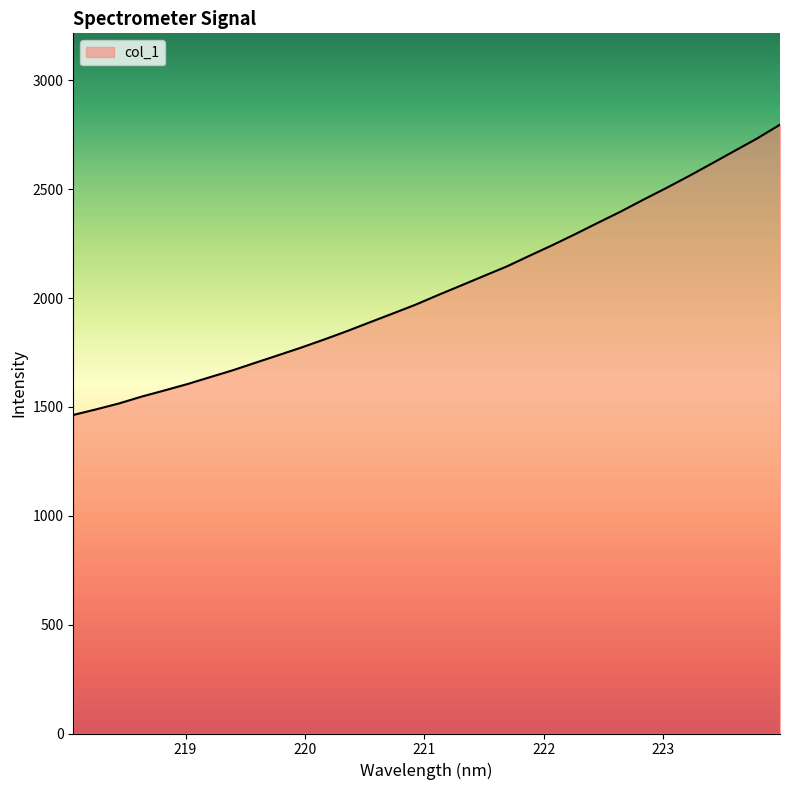

What is the smallest value displayed?

1463.0